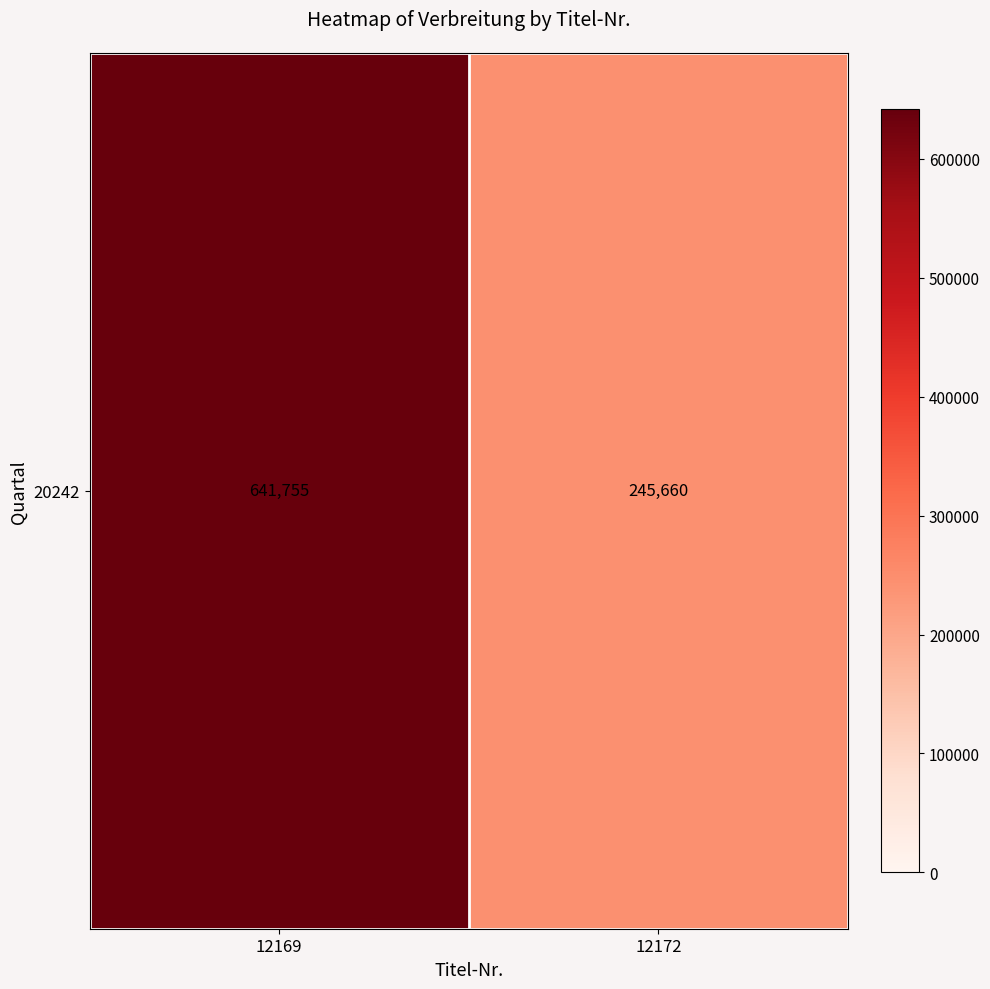

The chart shows a value of 641755 at 12169. True or false?

True